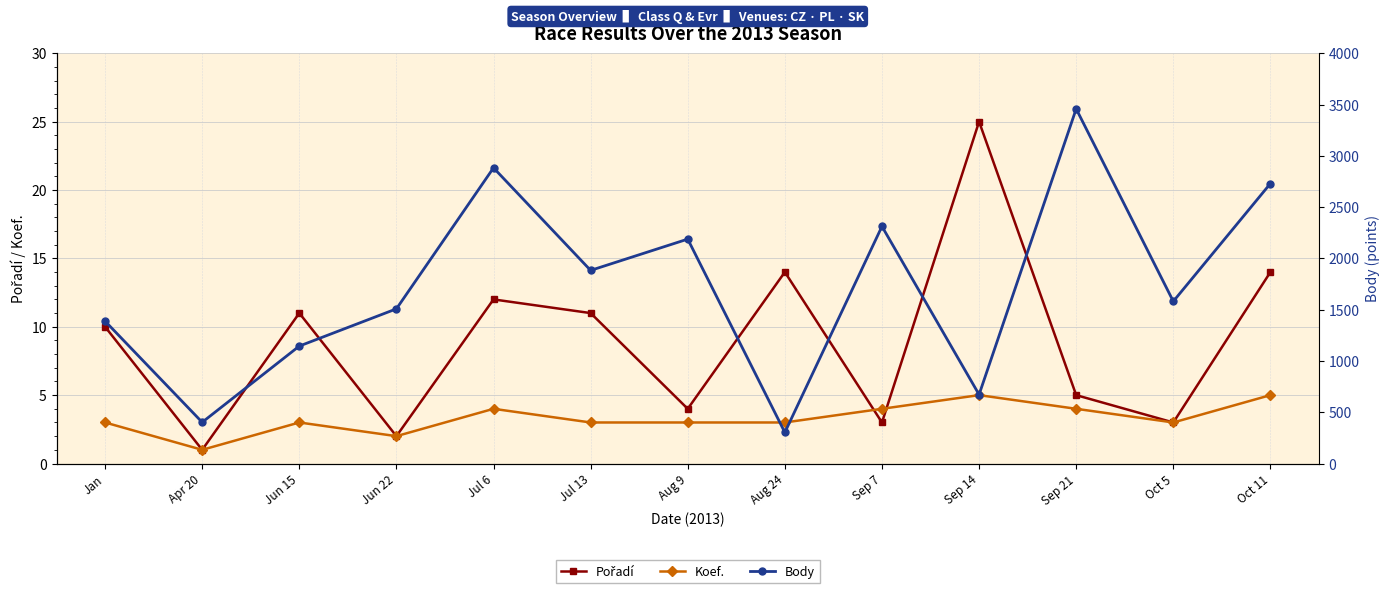

At which label does Body first exceed 1581?

Jul 6